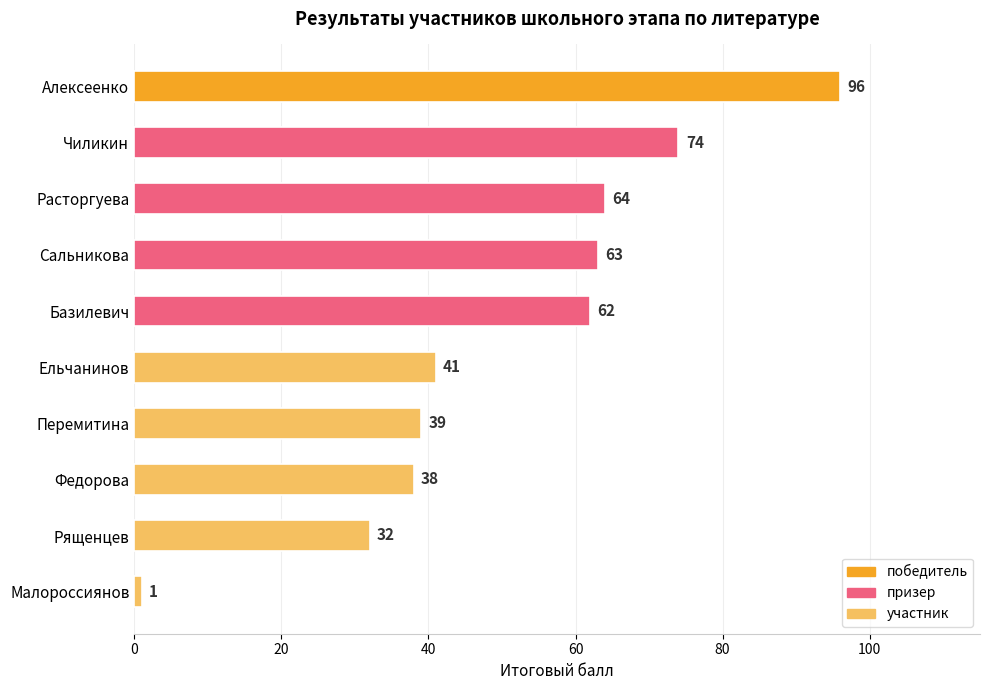

Reading top to bottom, extract all data points from this chart.

Алексеенко=96	Чиликин=74	Расторгуева=64	Сальникова=63	Базилевич=62	Ельчанинов=41	Перемитина=39	Федорова=38	Рященцев=32	Малороссиянов=1